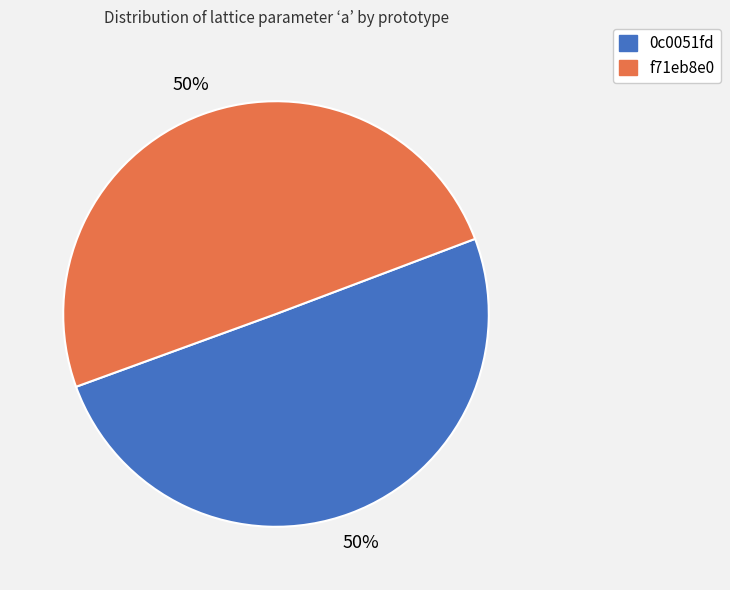

The 0c0051fd slice represents 50% of the pie. True or false?

True